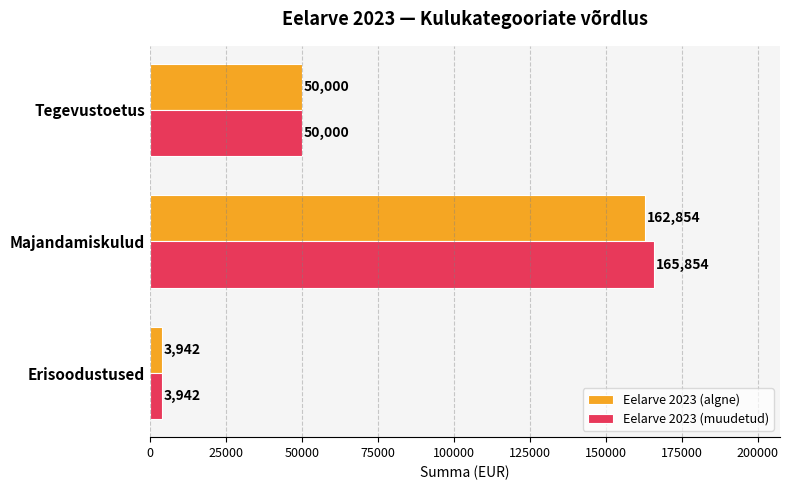

What is the greatest value displayed?

165854